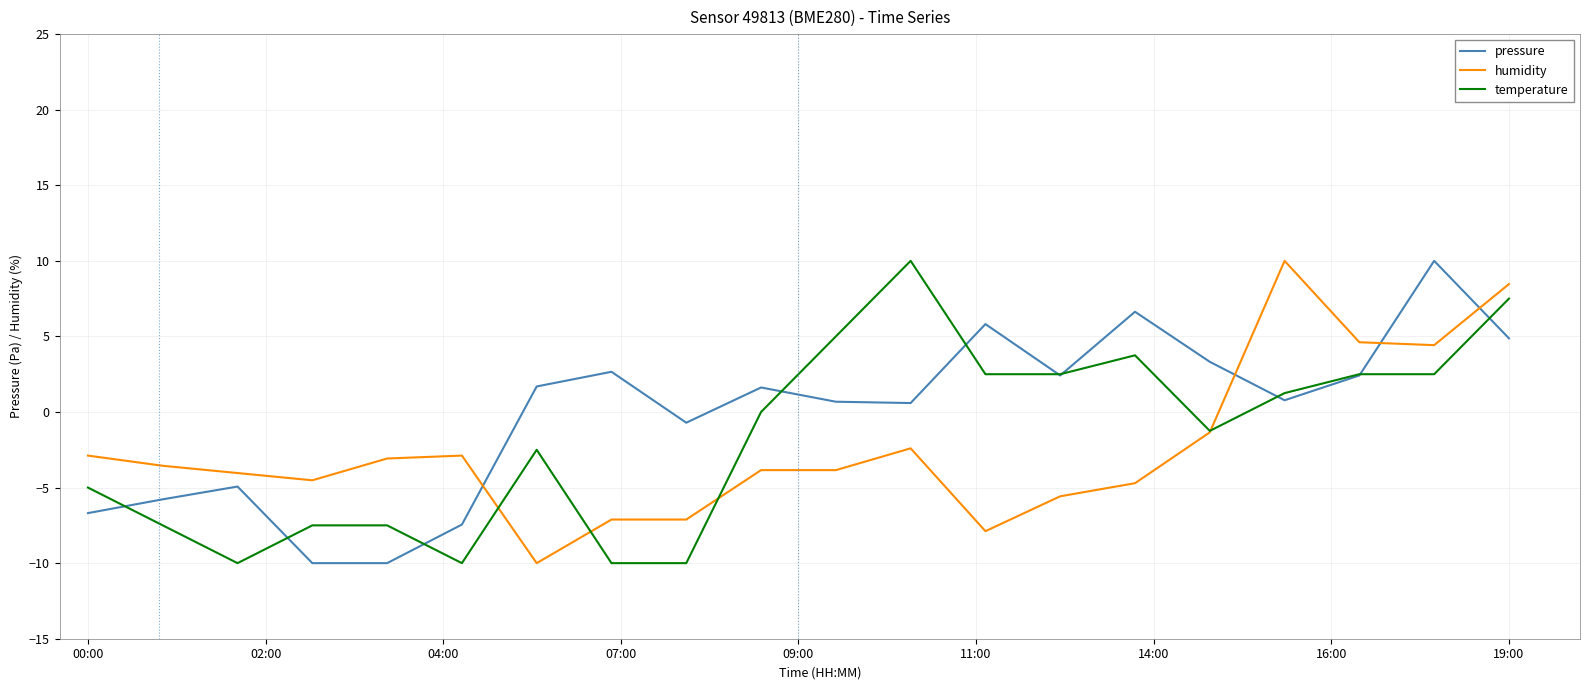

After their last crossing, which series has the higher values: pressure or humidity?

humidity